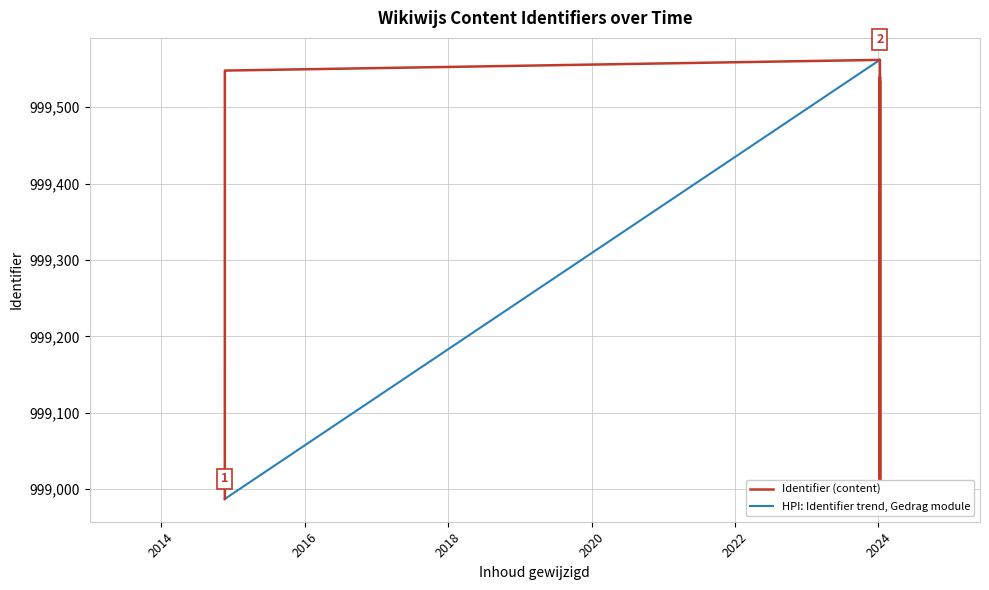

Is it true that the value at 2014-11-20 07:58:47 is 998987?

True